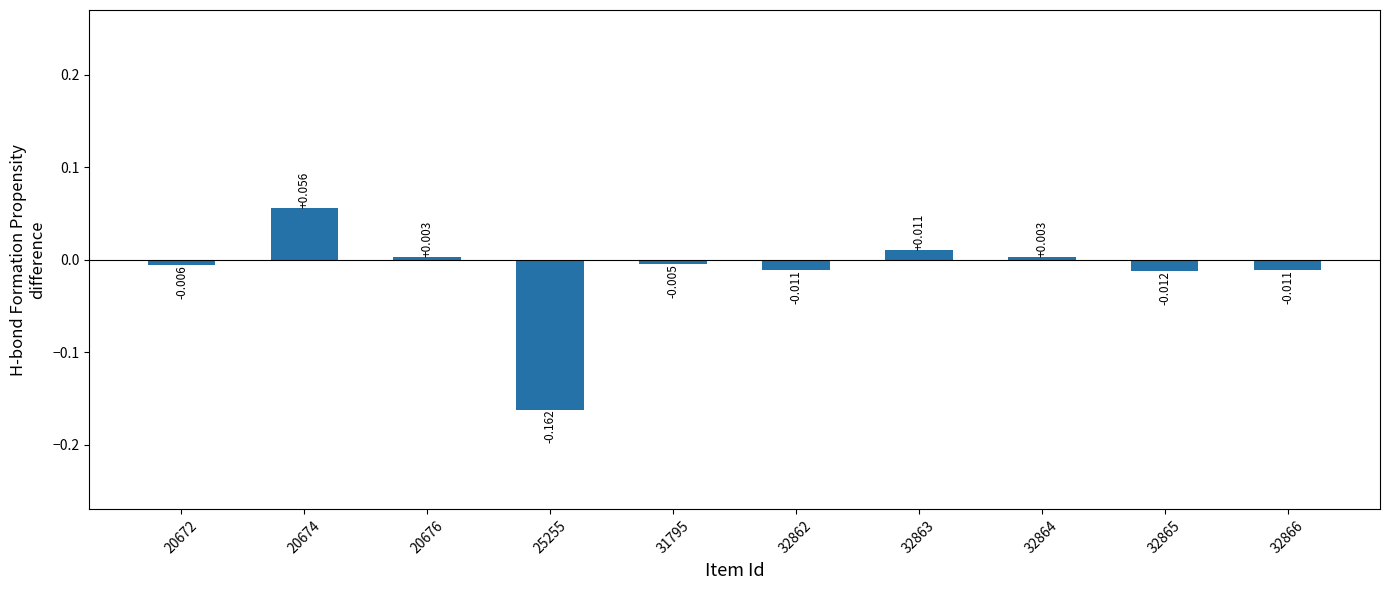

Rank the categories by value from highest to lowest.

20674, 32863, 20676, 32864, 31795, 20672, 32862, 32866, 32865, 25255